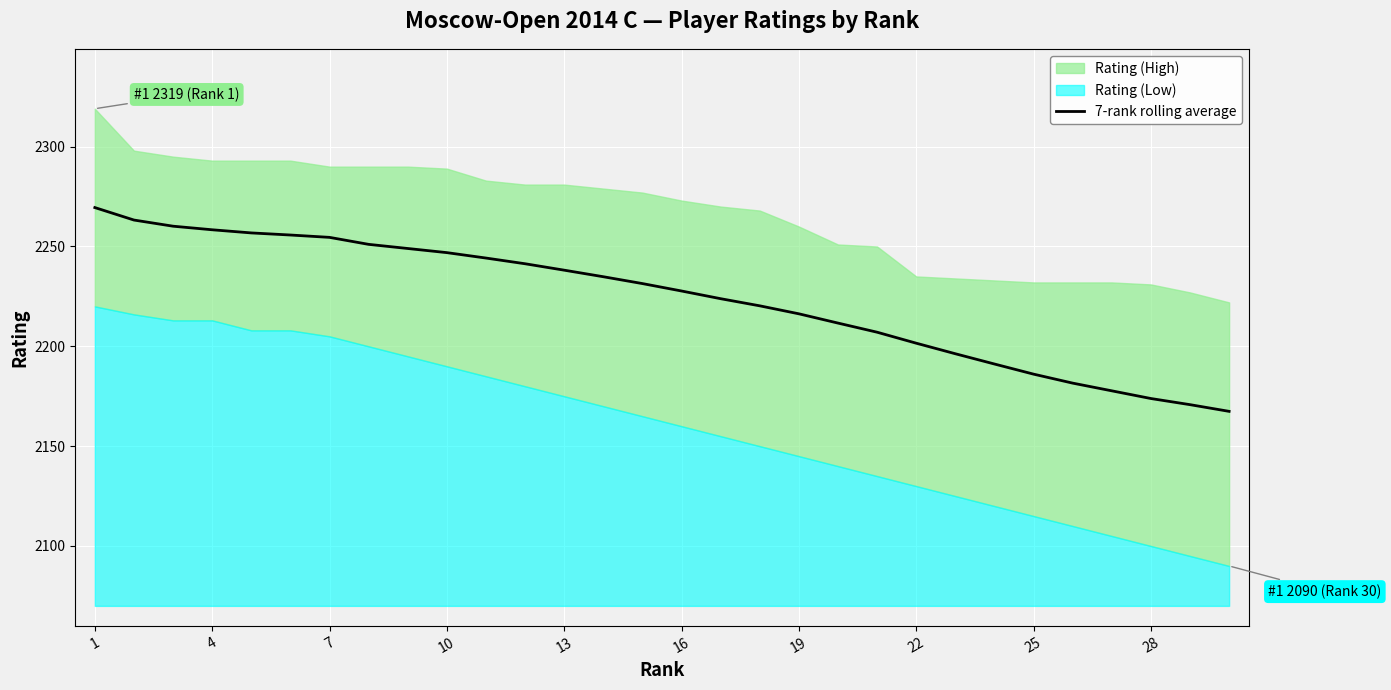

The value of 7-rank rolling average at 7 is 3110.4. True or false?

False